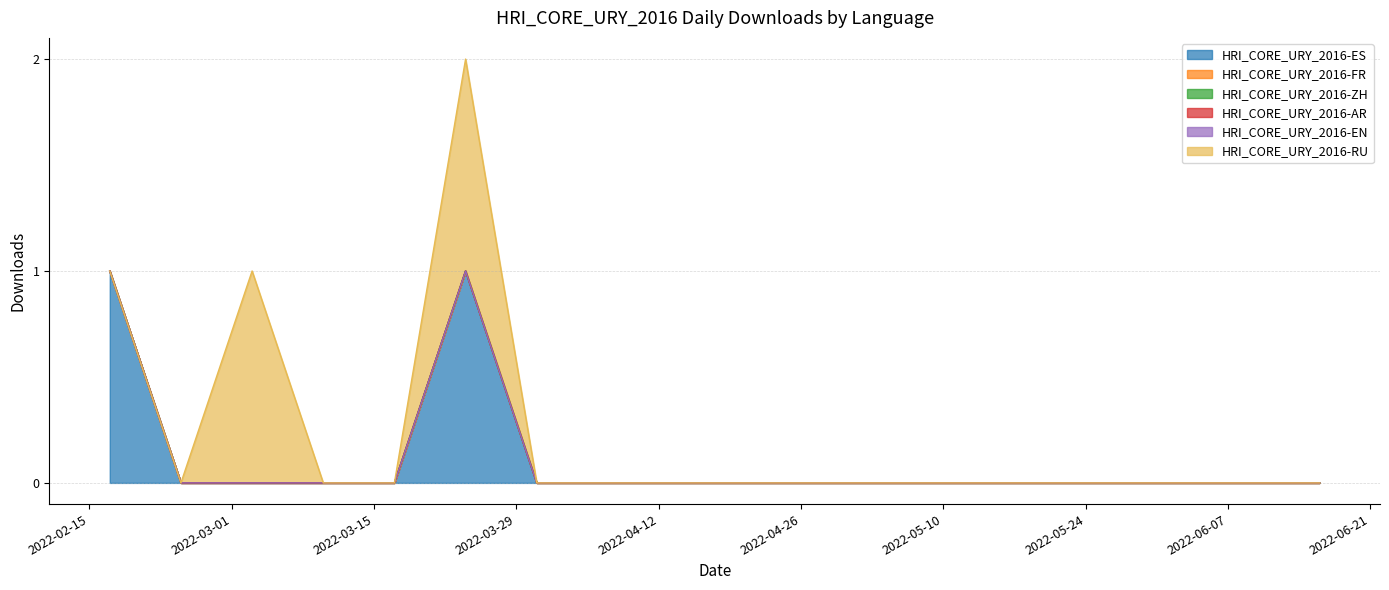

Between 2022-03-10 and 2022-04-21, which series saw the biggest shift?

HRI_CORE_URY_2016-ES